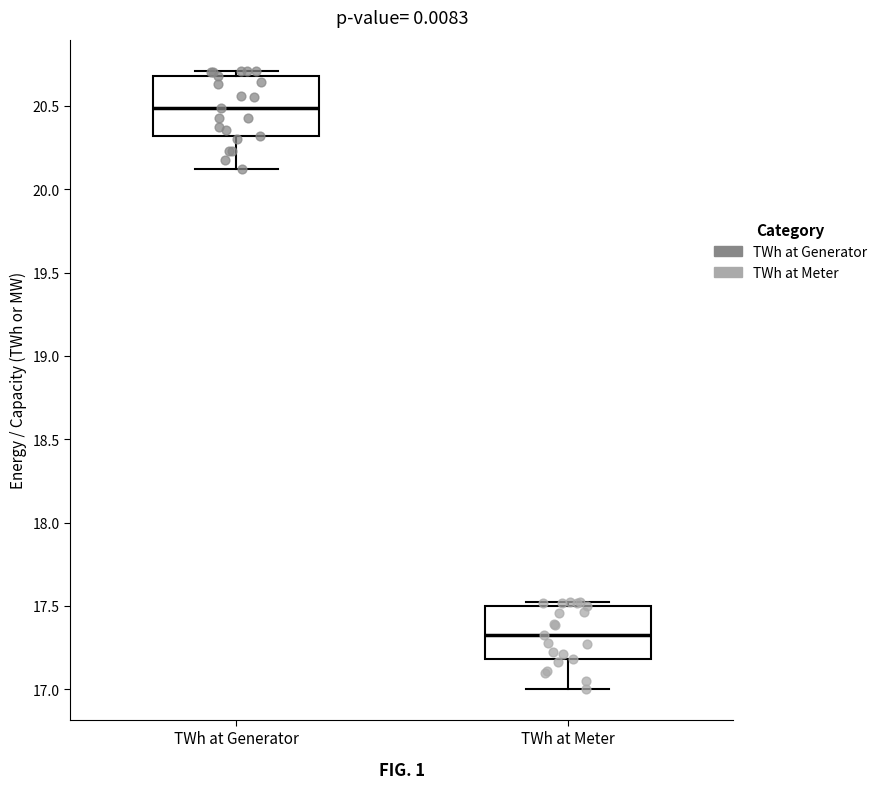

Reading left to right, read every box against the y-axis: the position of its median line, the range the box covers, and the ends of its whiskers. The values are not printed on the chart, so give them approximately, as read against the axis.

TWh at Generator: median 20.5, box 20.3 to 20.7, whiskers 20.1 to 20.7 (just above the box's upper edge)
TWh at Meter: median 17.3, box 17.2 to 17.5, whiskers 17.0 to 17.5 (just above the box's upper edge)